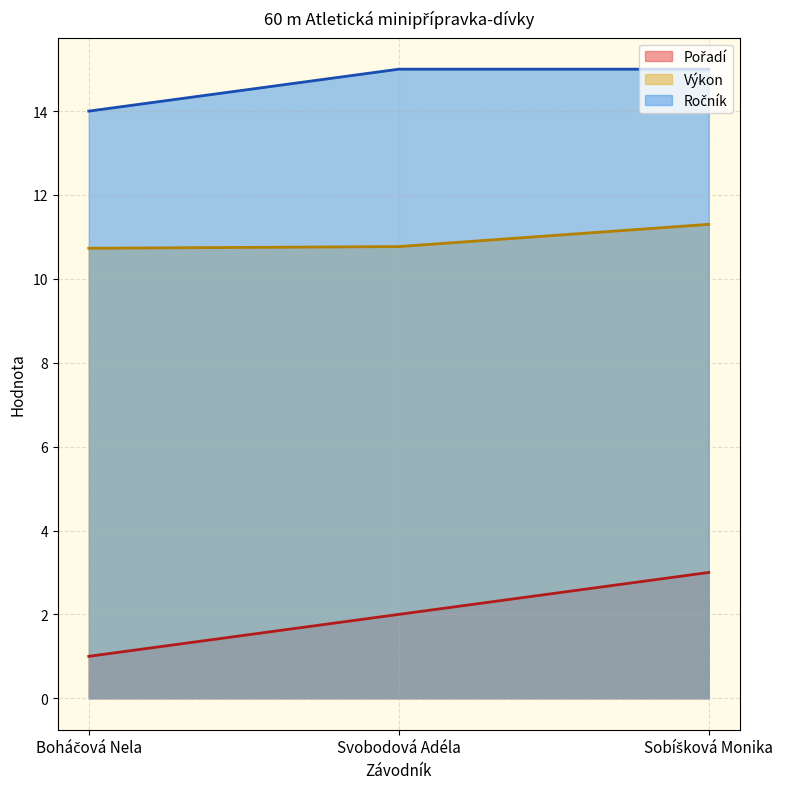

What is the total value across all series at Sobíšková Monika?

29.3